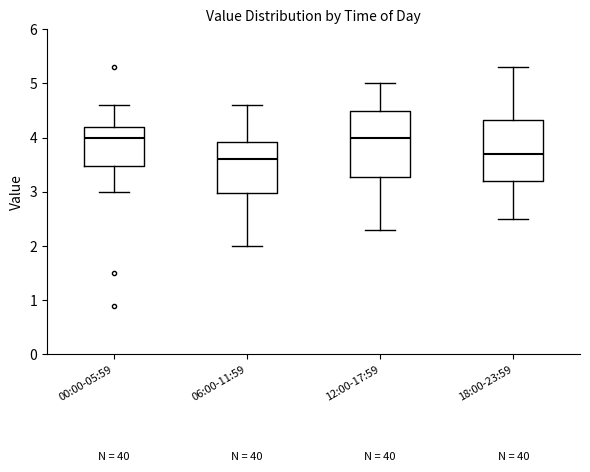

Where does the median line of the box for 18:00-23:59 sit on the y-axis? The values are not printed on the chart, so give them approximately, as read against the axis.

3.7